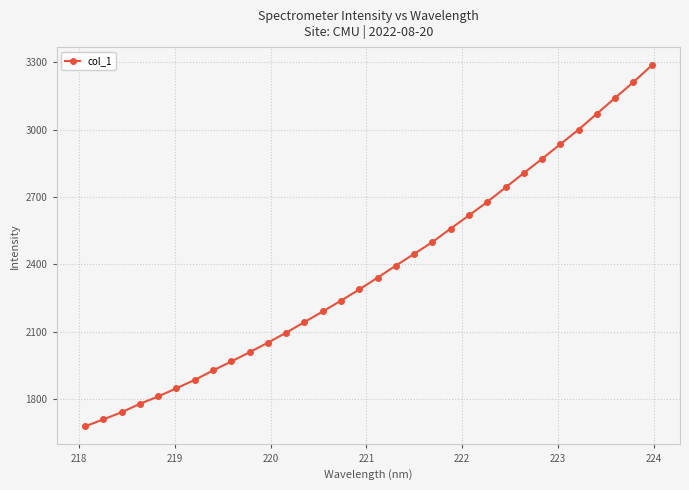

Does the chart have visible grid lines?

Yes